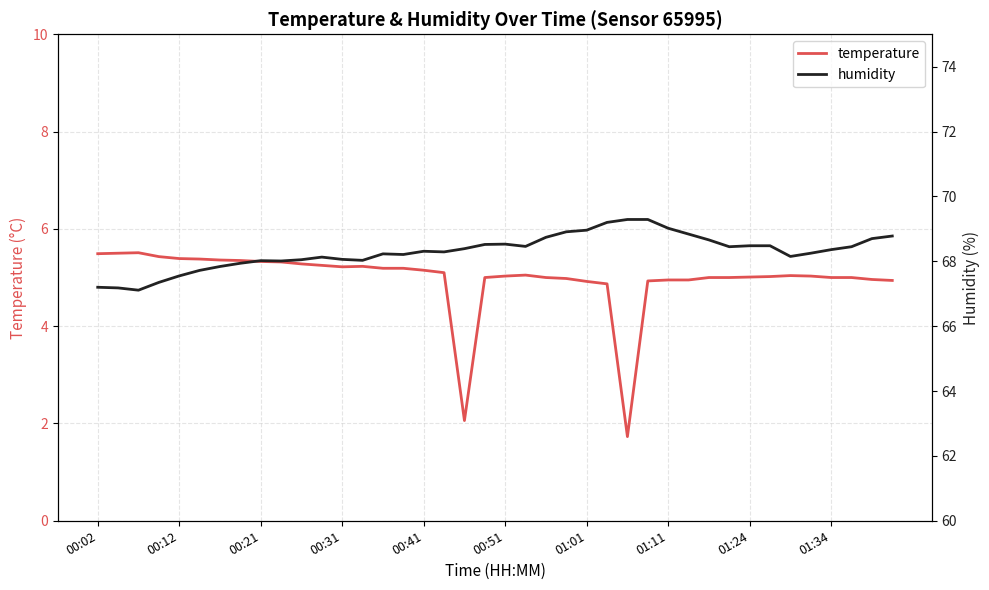

Count the number of categories in the chart.

40